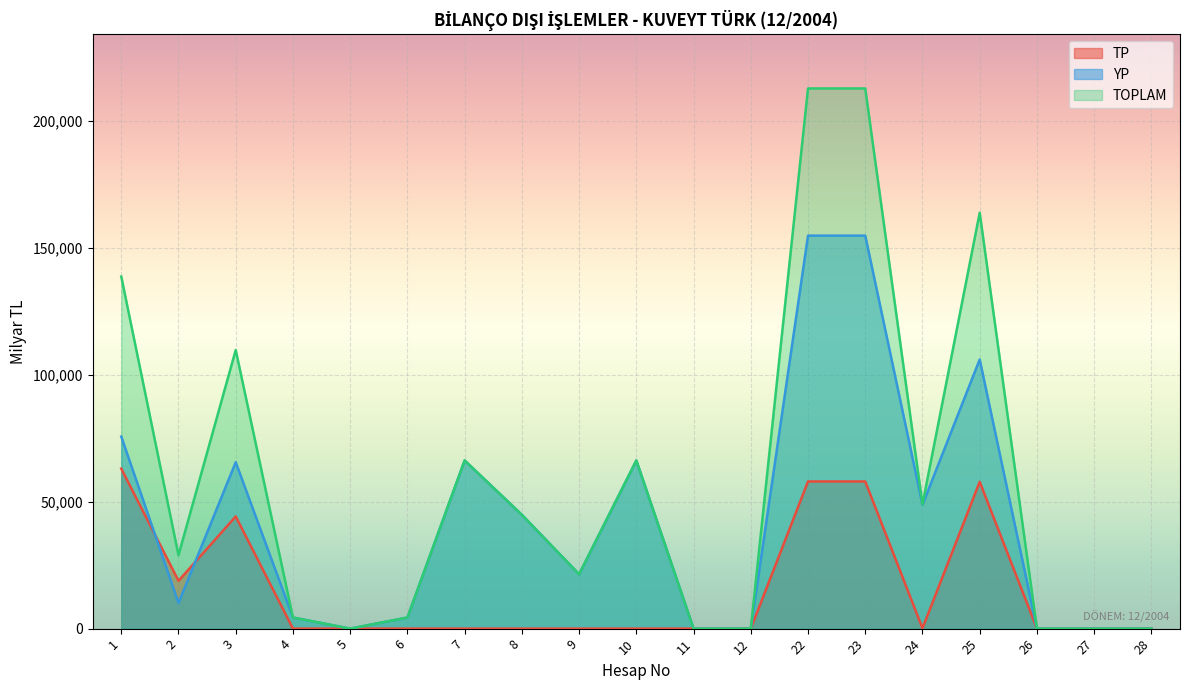

Between 5 and 22, which series saw the biggest shift?

TOPLAM